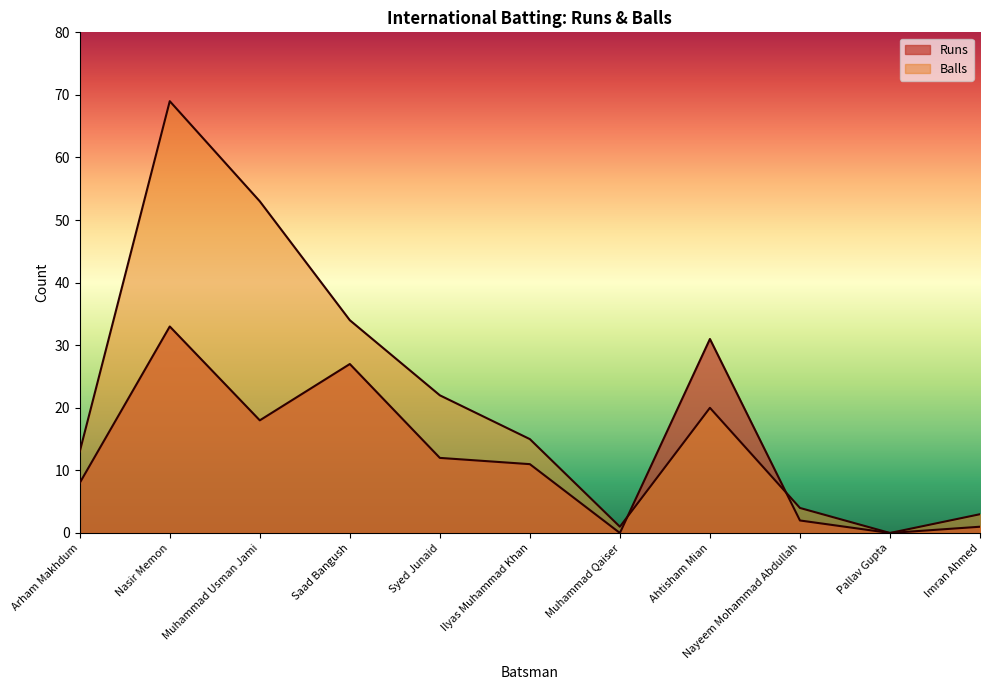

Reading left to right, list all the values displayed in this chart.

Runs: 8	33	18	27	12	11	0	31	2	0	1
Balls: 13	69	53	34	22	15	1	20	4	0	3